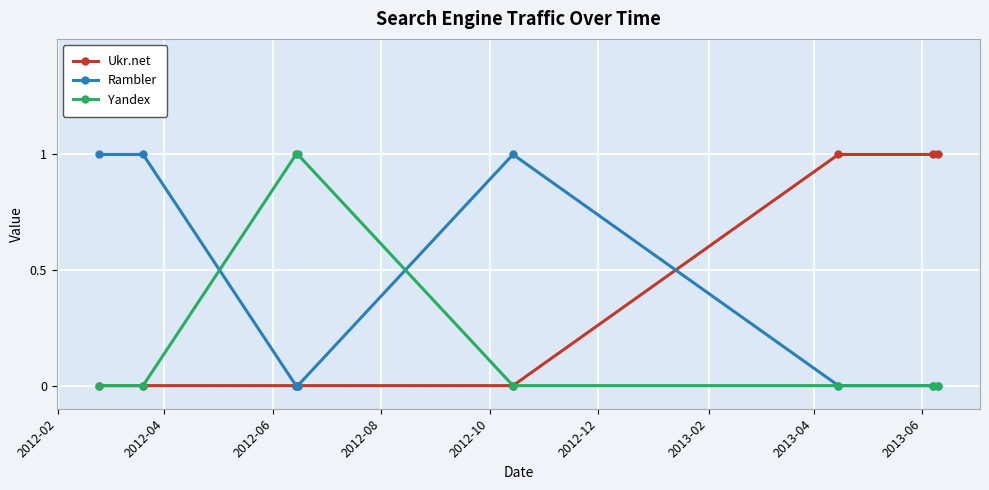

True or false: Rambler has more than 2 points higher than both neighbors.

False